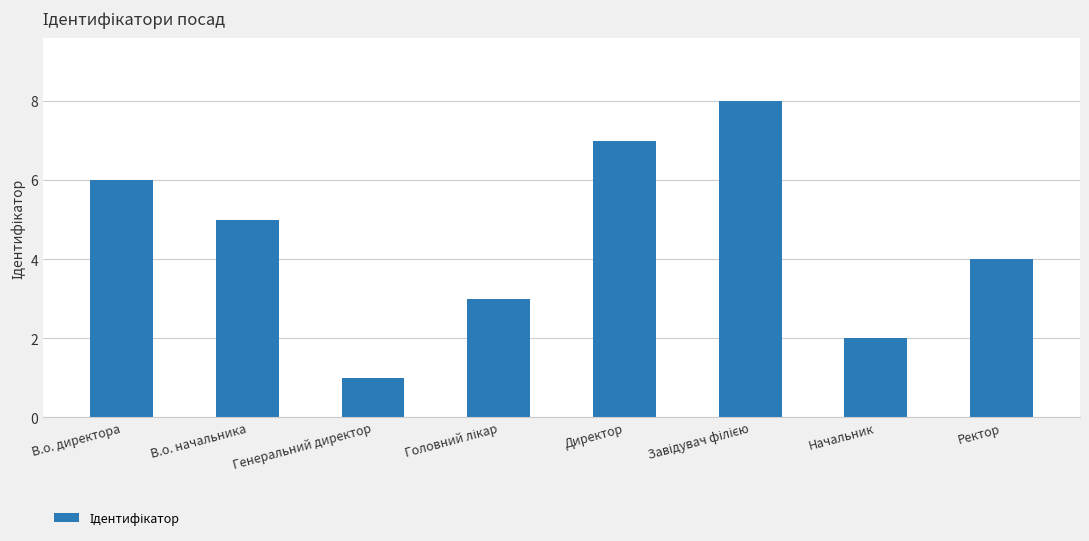

True or false: the data shows 0 at Генеральний директор.

False